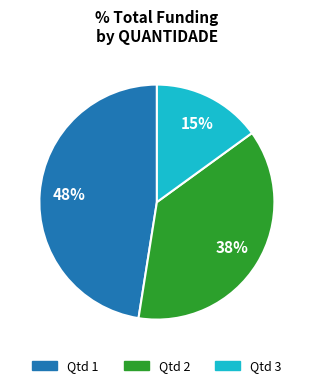

Does any single category account for the majority?

No